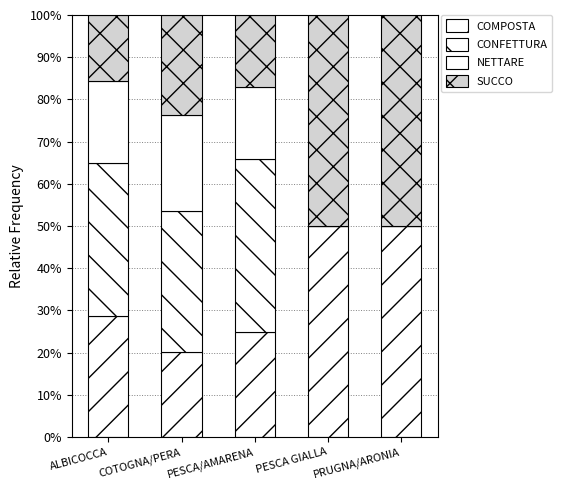

Are the bars horizontal?

No